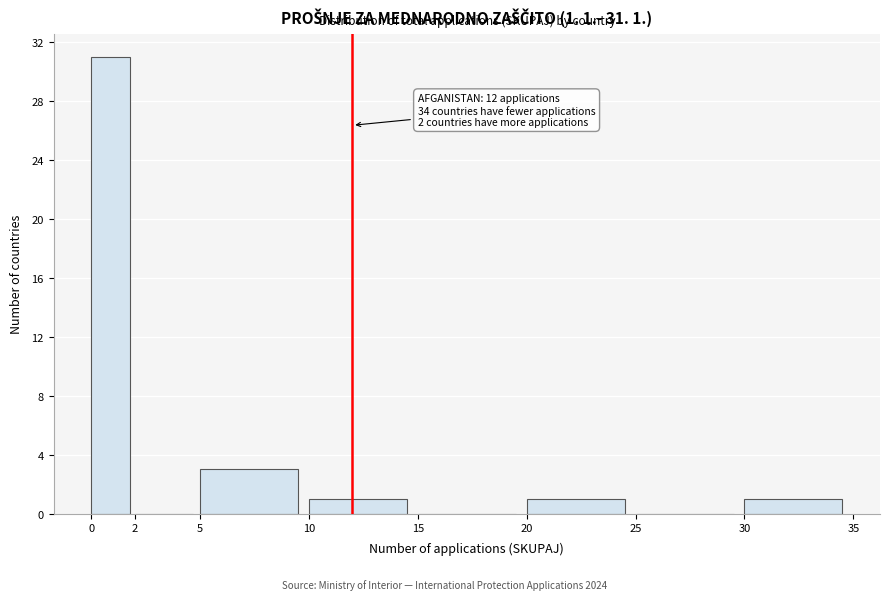

Over which range of the x-axis is the bar tallest?

0 to 2